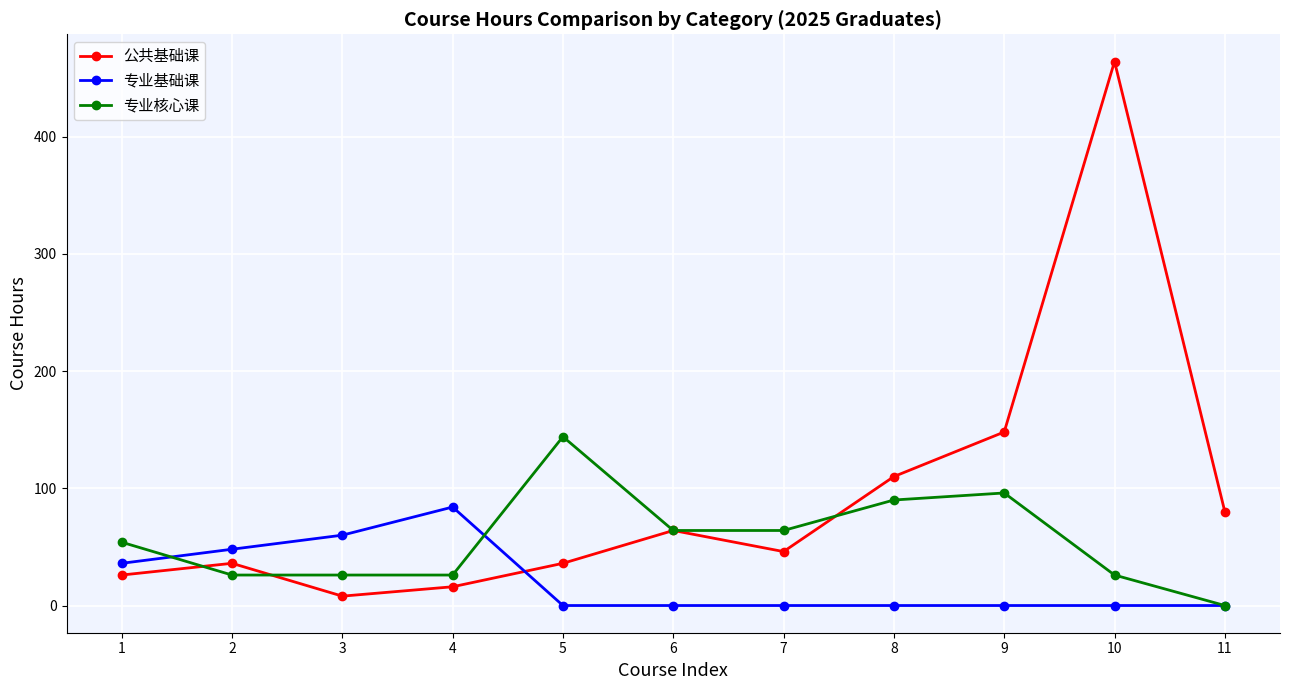

What is the value of the 专业基础课 point at the 1st from the left?

36